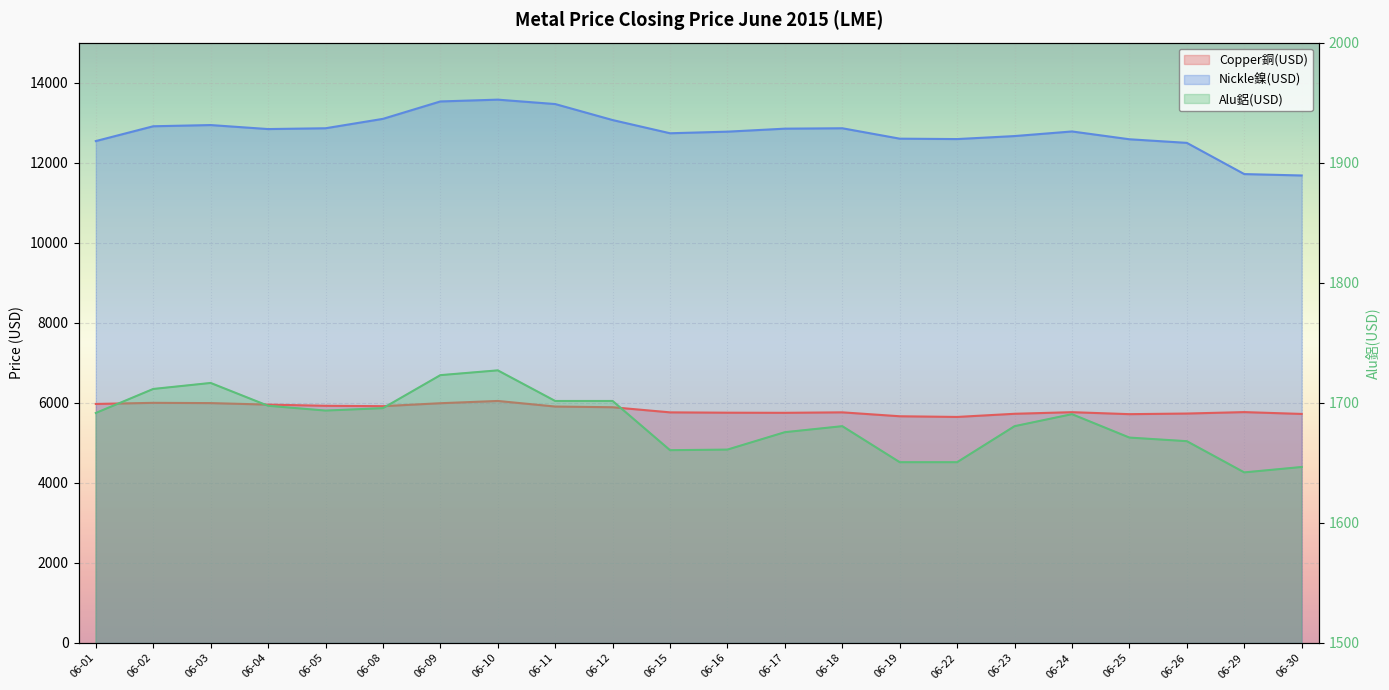

Which has a higher value, 06-01 or 06-24?

06-01